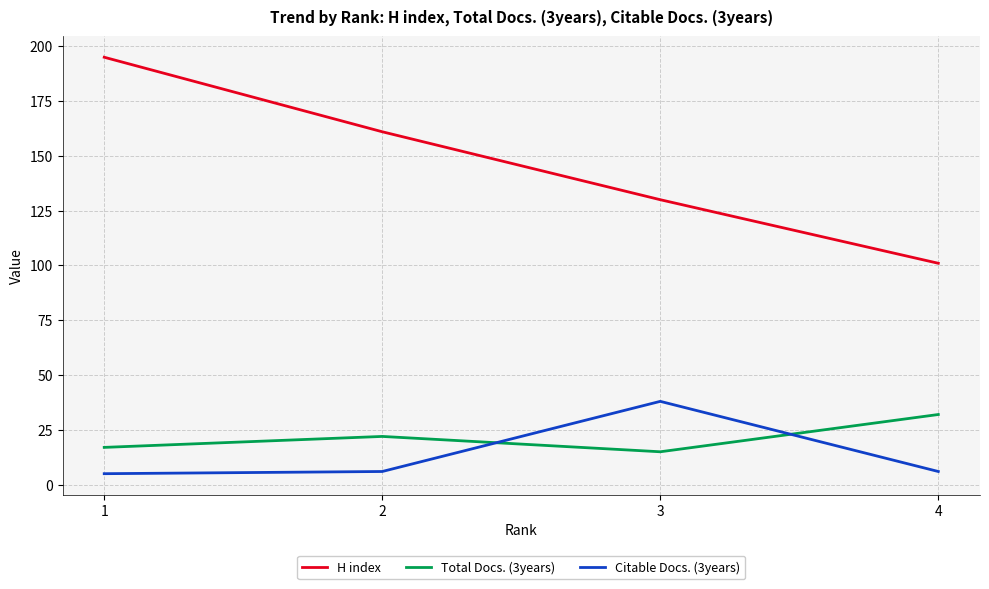

What is the average value of the Citable Docs. (3years) series?

14